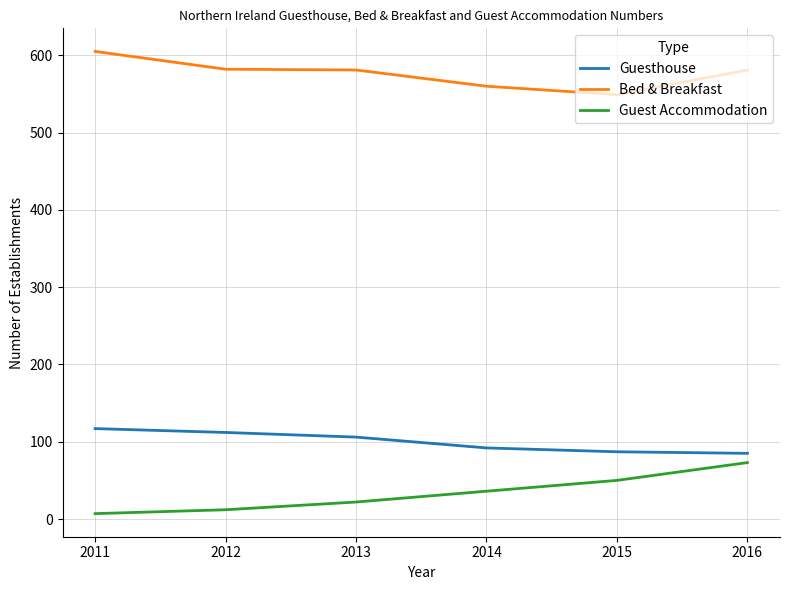

True or false: Bed & Breakfast and Guesthouse intersect in this chart.

False